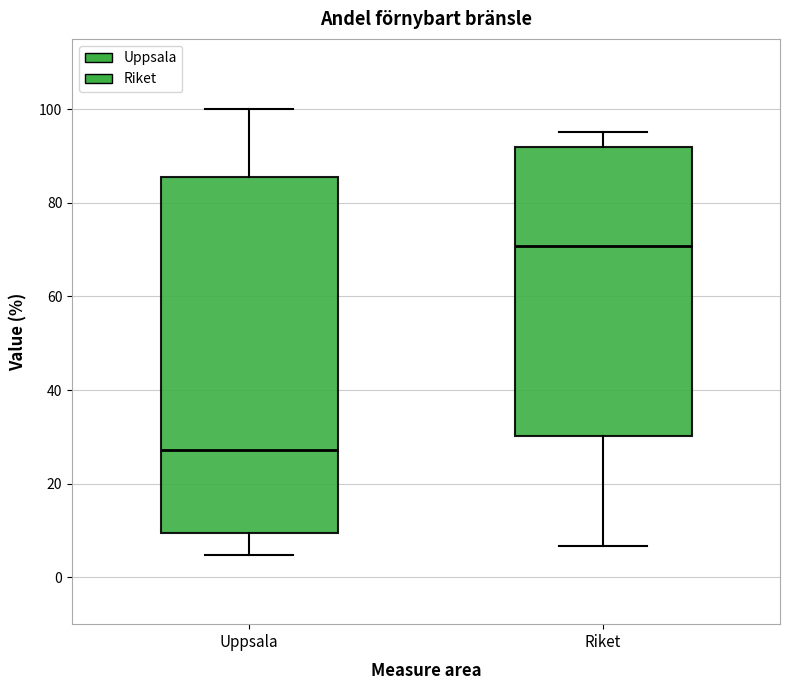

Reading left to right, transcribe this box plot: for each box, give where its median line is, the range the box spans, and where its two whiskers end, as read against the y-axis. The values are not printed on the chart, so give them approximately, as read against the axis.

Uppsala: median 28, box 10 to 86, whiskers 4 to 100
Riket: median 70, box 30 to 92, whiskers 6 to 96